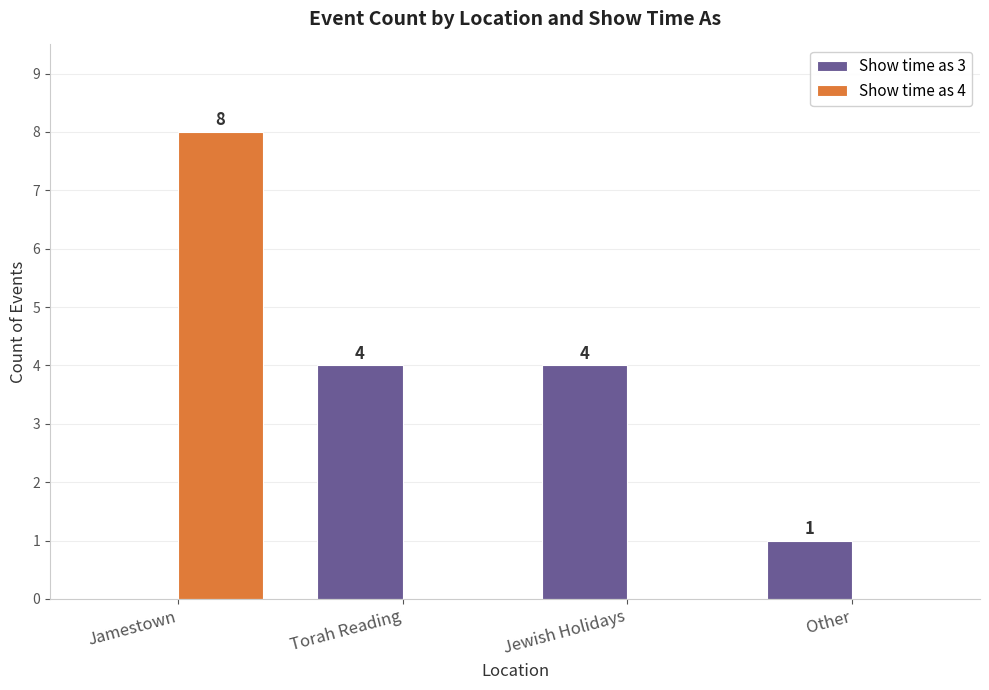

The Show time as 4 series shows 5 at Other. True or false?

False